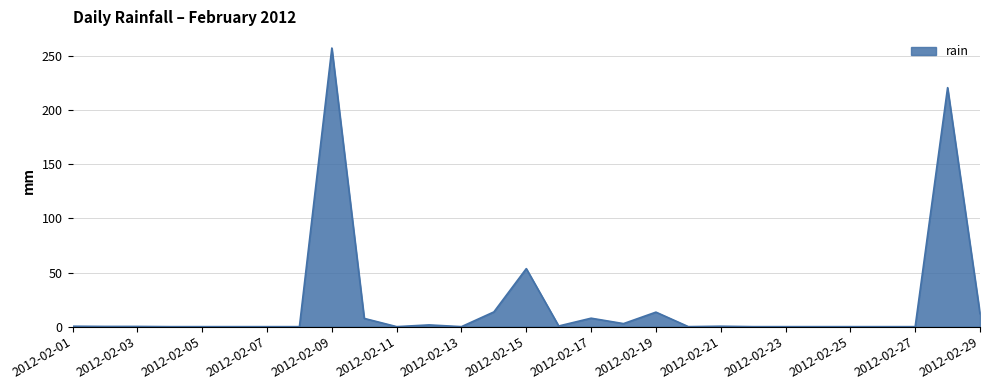

What is the difference between the maximum and minimum values?

257.4